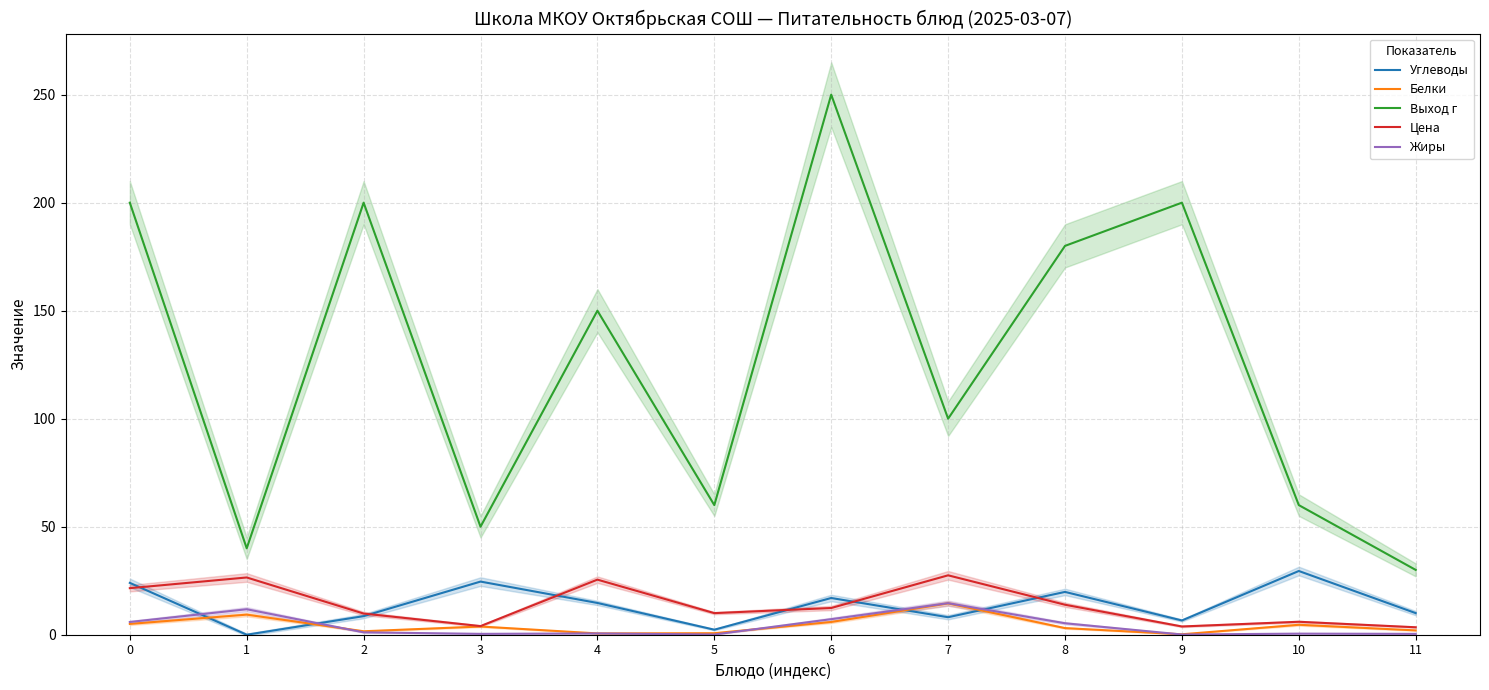

List the series in order of their peak value, lowest first.

Белки, Жиры, Цена, Углеводы, Выход г